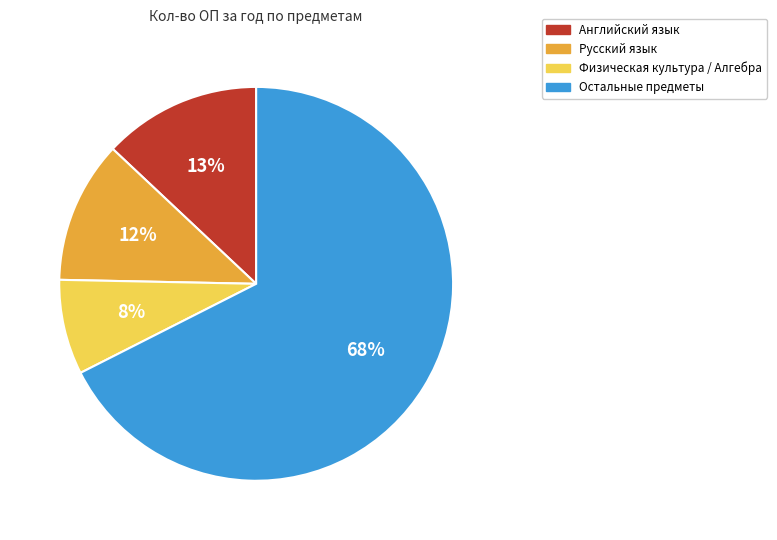

Does any single category account for the majority?

Yes